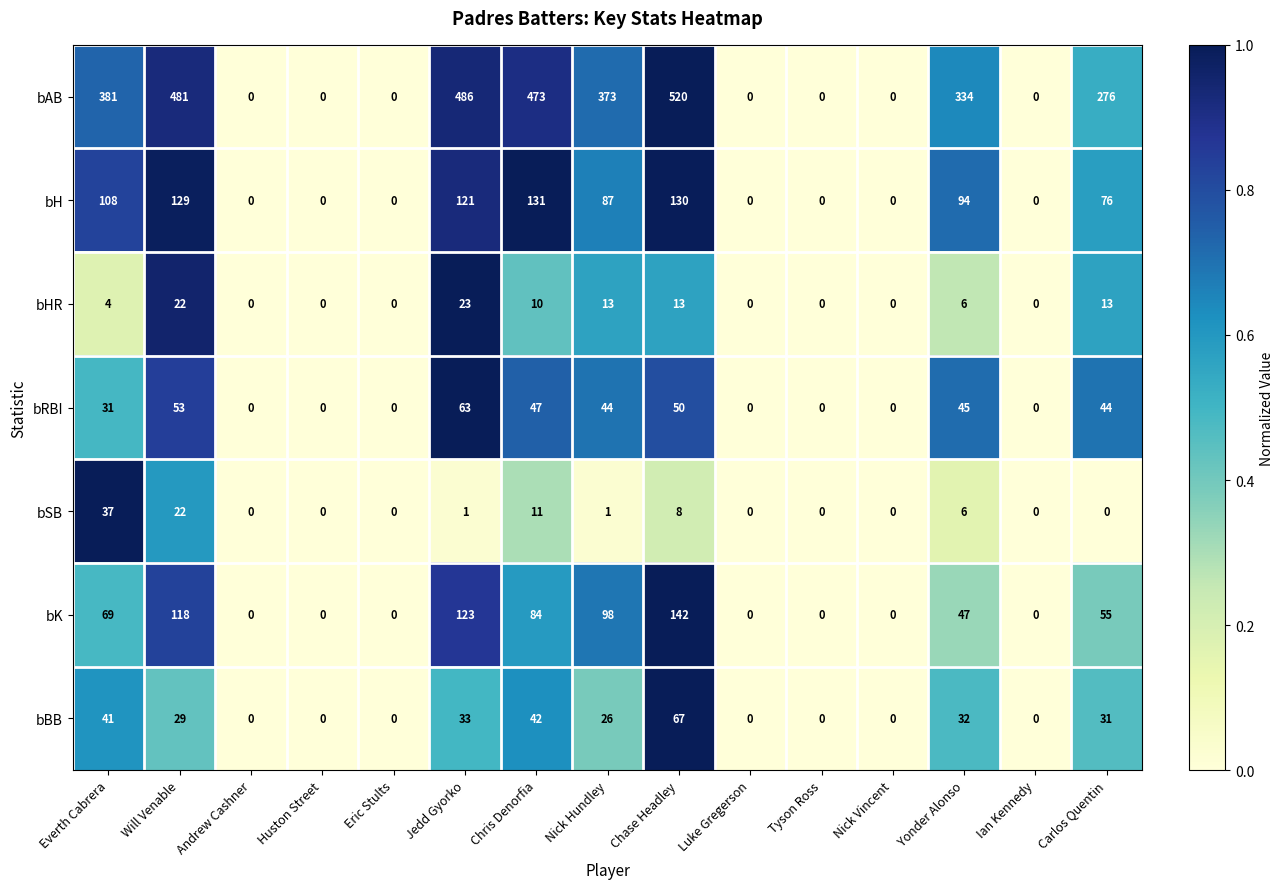

Is the value of bH at Everth Cabrera greater than the value of bAB at Jedd Gyorko?

No